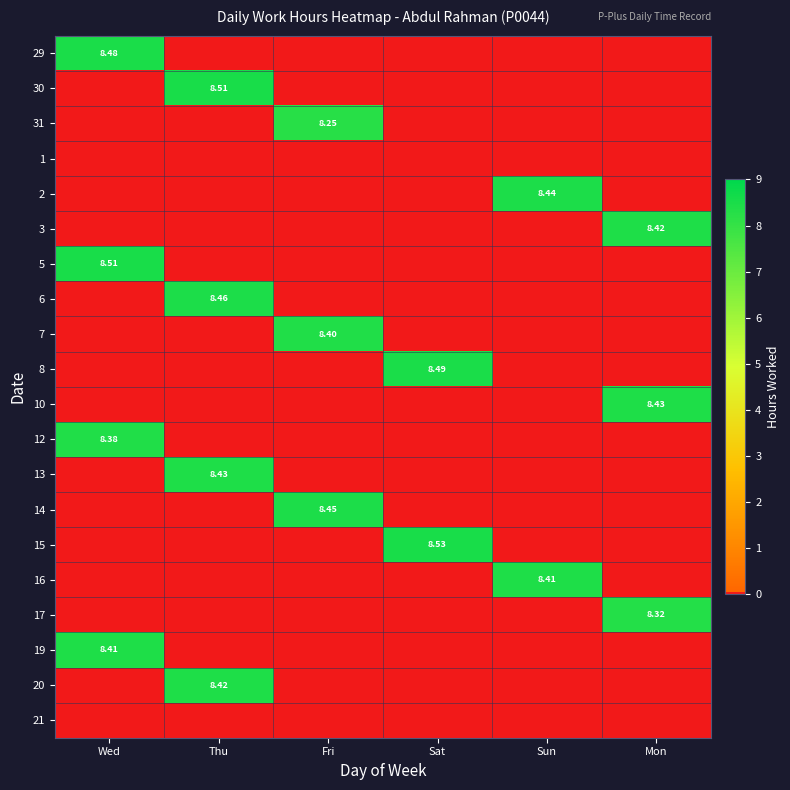

What is the average value of the 16 series?

1.4